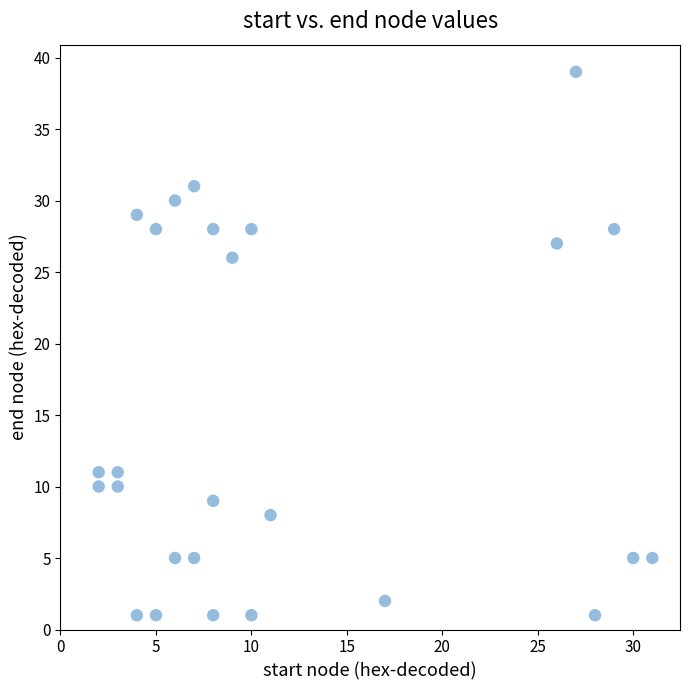

What Y value in the scatter plot is closest to 20?

26